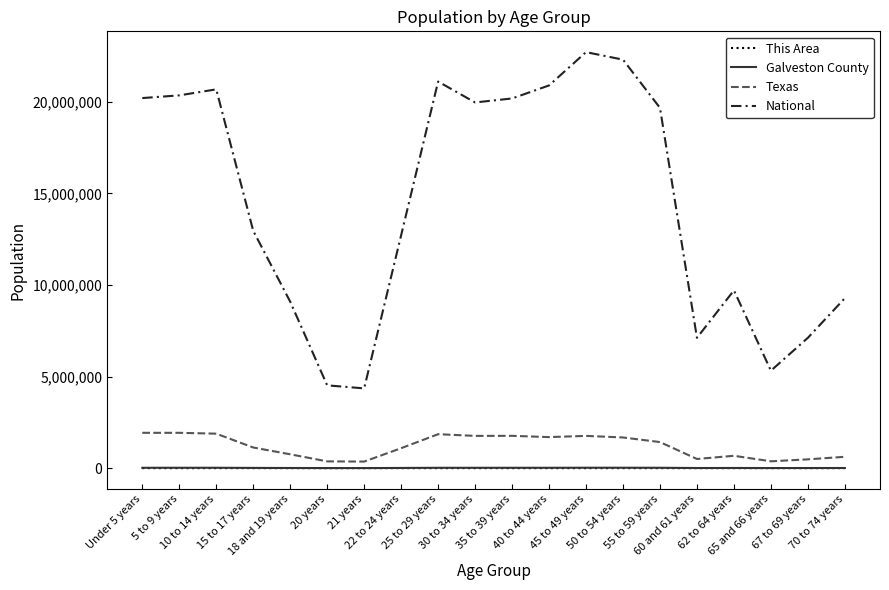

Which series has the widest spread of values?

National